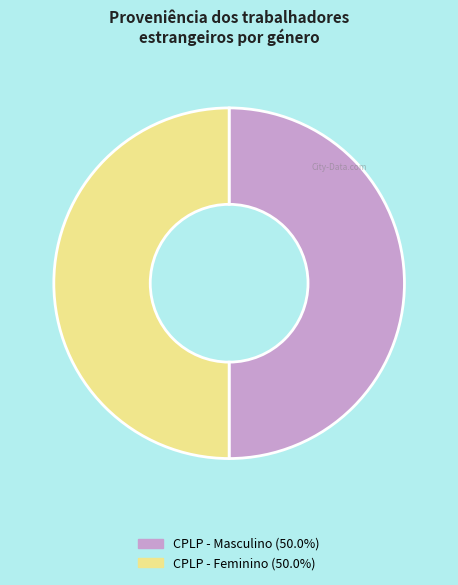

What is the ratio of the value at CPLP - Masculino (50.0%) to the value at CPLP - Feminino (50.0%)?

1.0